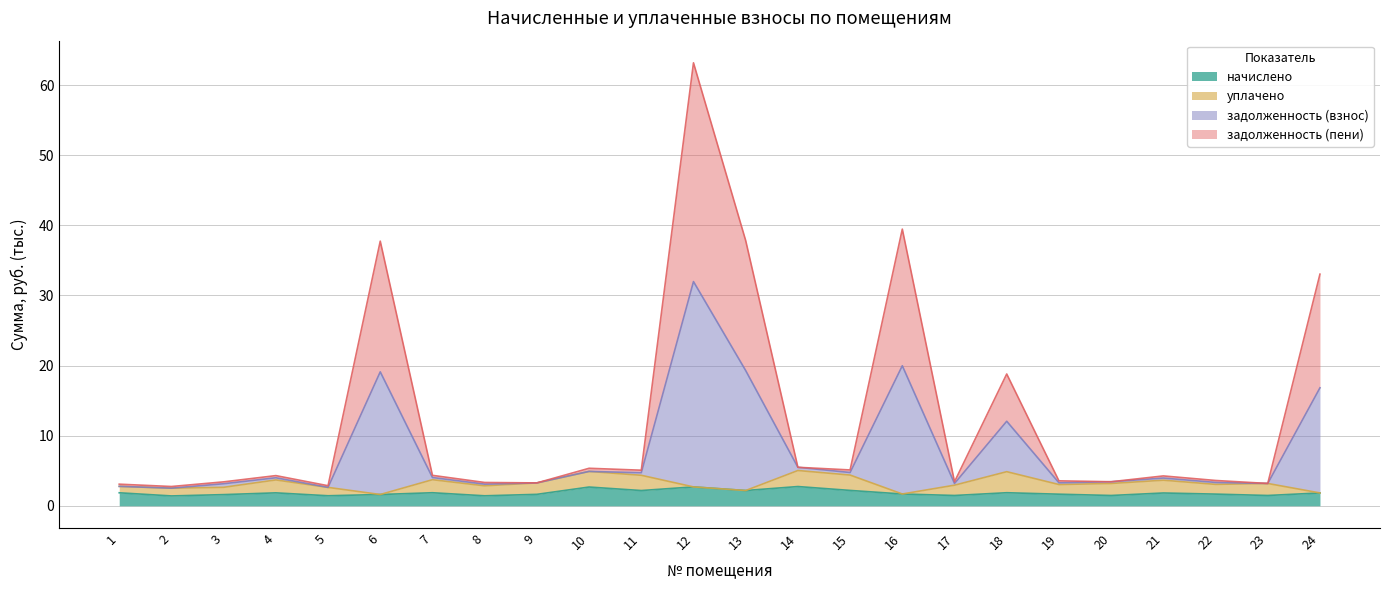

Which series has the largest range (max minus min)?

задолженность (взнос)